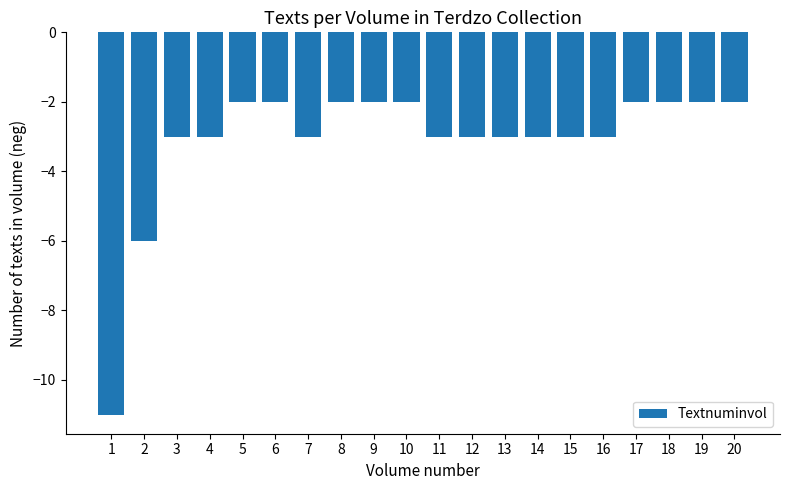

Is it true that the value at 18 is -2?

True